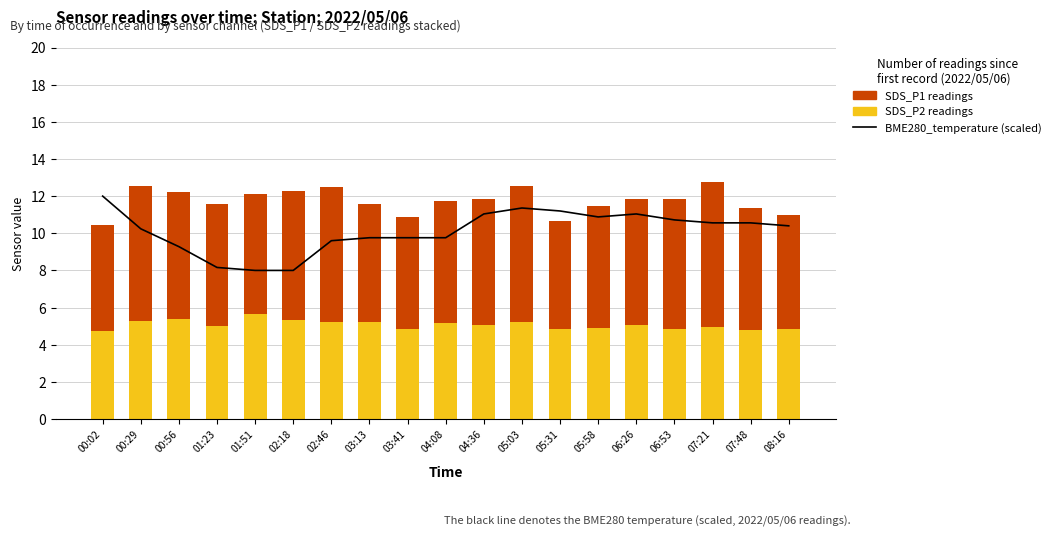

What is the label of the 14th bar from the right?

02:18